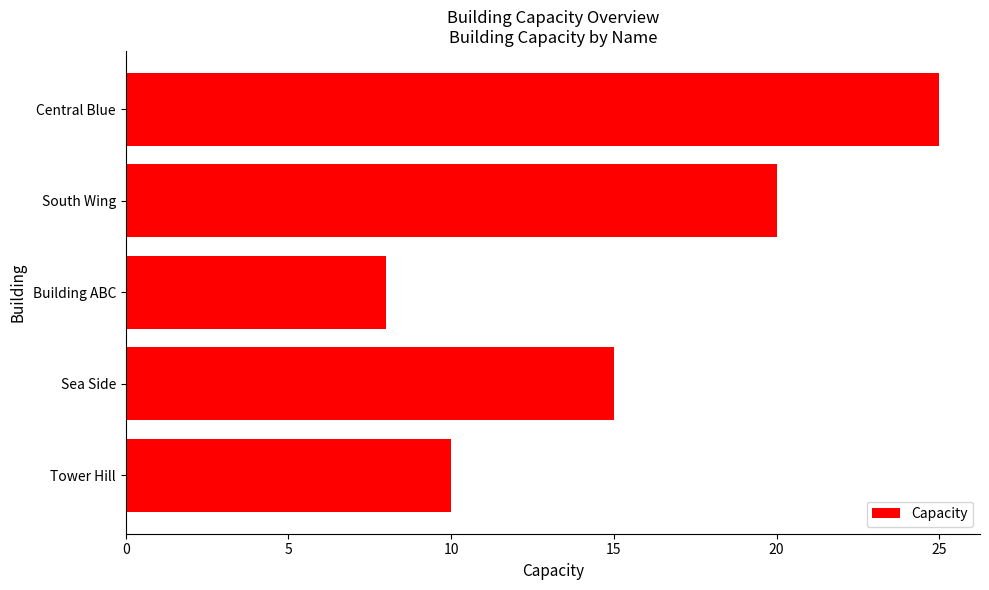

What is the difference between the second highest and minimum values?

12